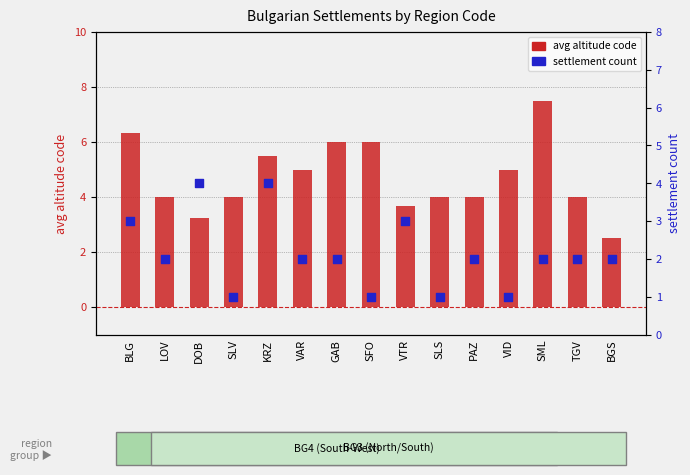

Which series has the largest total across all categories?

avg altitude code